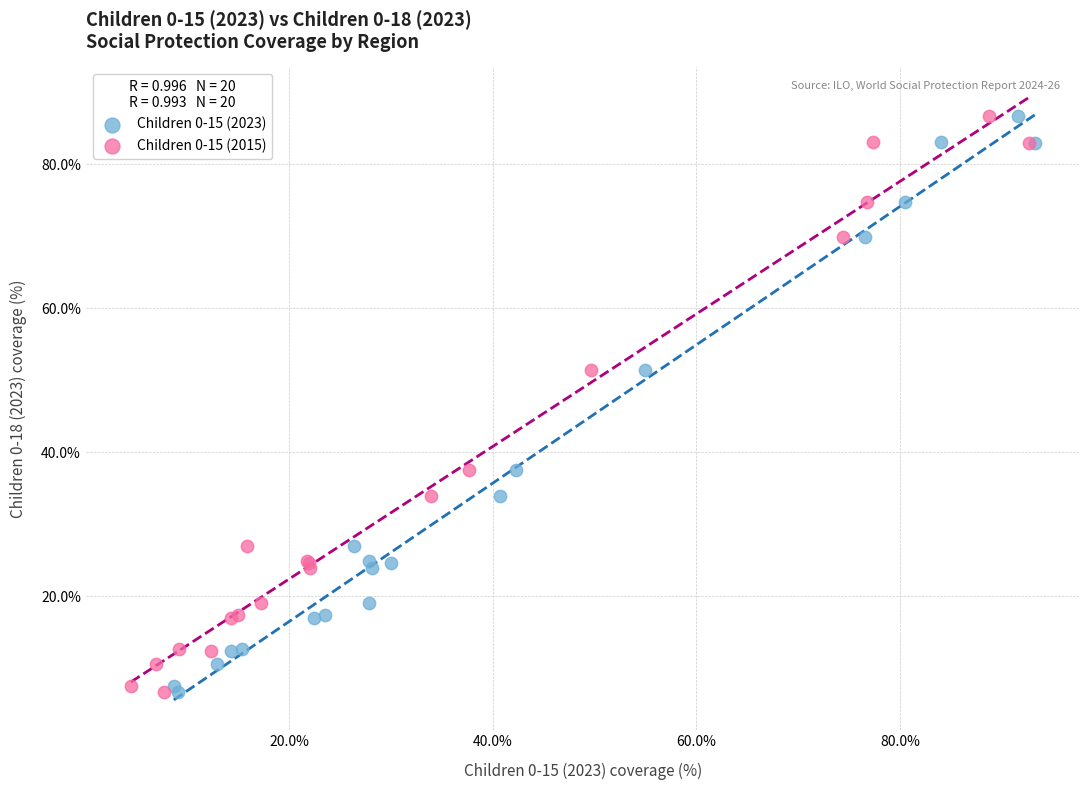

What are all the series names shown in the legend?

Children 0-15 (2023), Children 0-15 (2015)